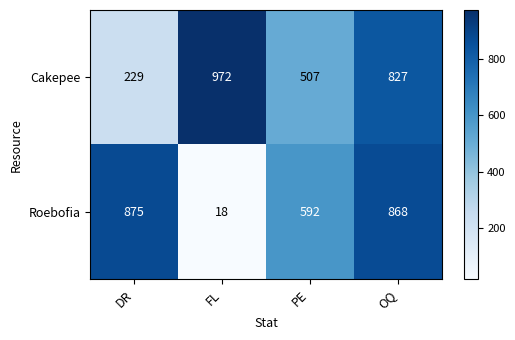

Which series has the largest range (max minus min)?

Roebofia